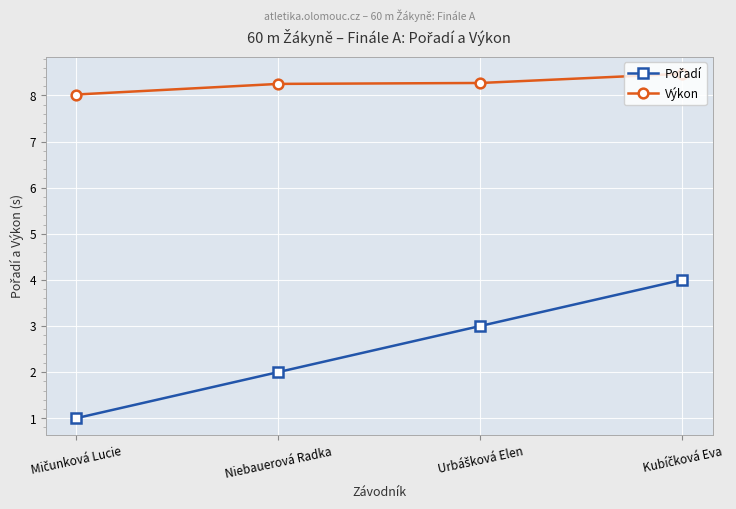

At how many categories does at least one series exceed 7?

4